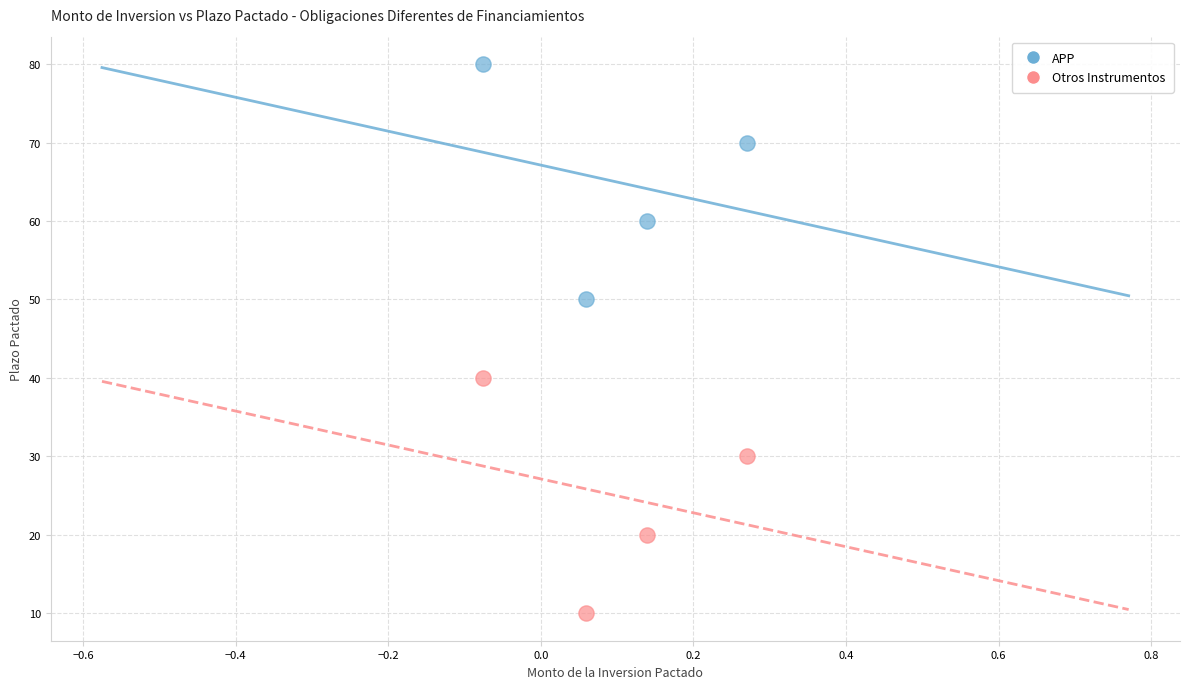

Which series contains the lowest Y value?

Otros Instrumentos